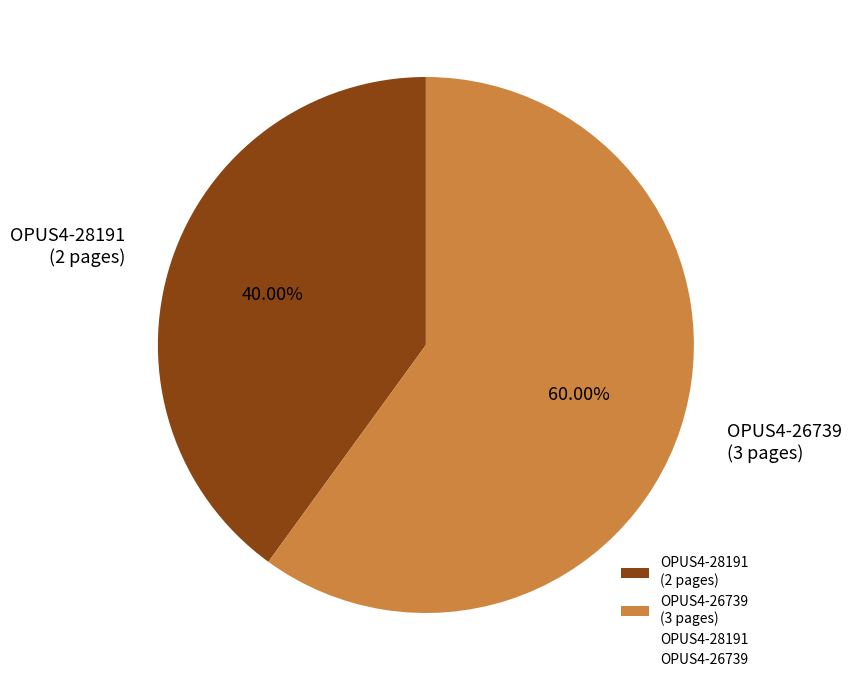

How many slices are in this pie chart?

2